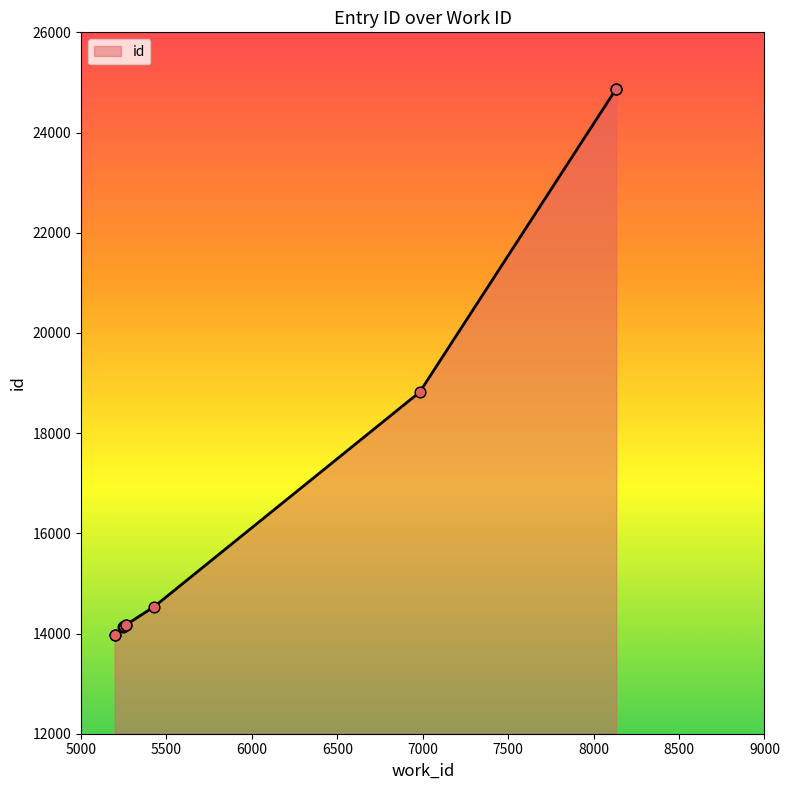

What is the change in value from 5429 to 8132?

+10333